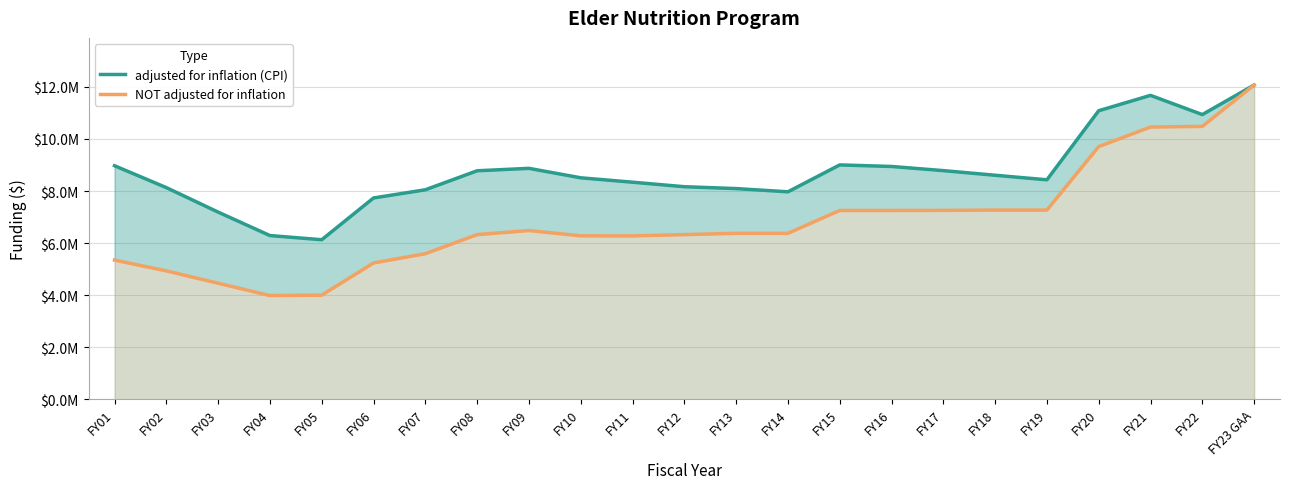

Between FY10 and FY15, which series saw the biggest shift?

NOT adjusted for inflation